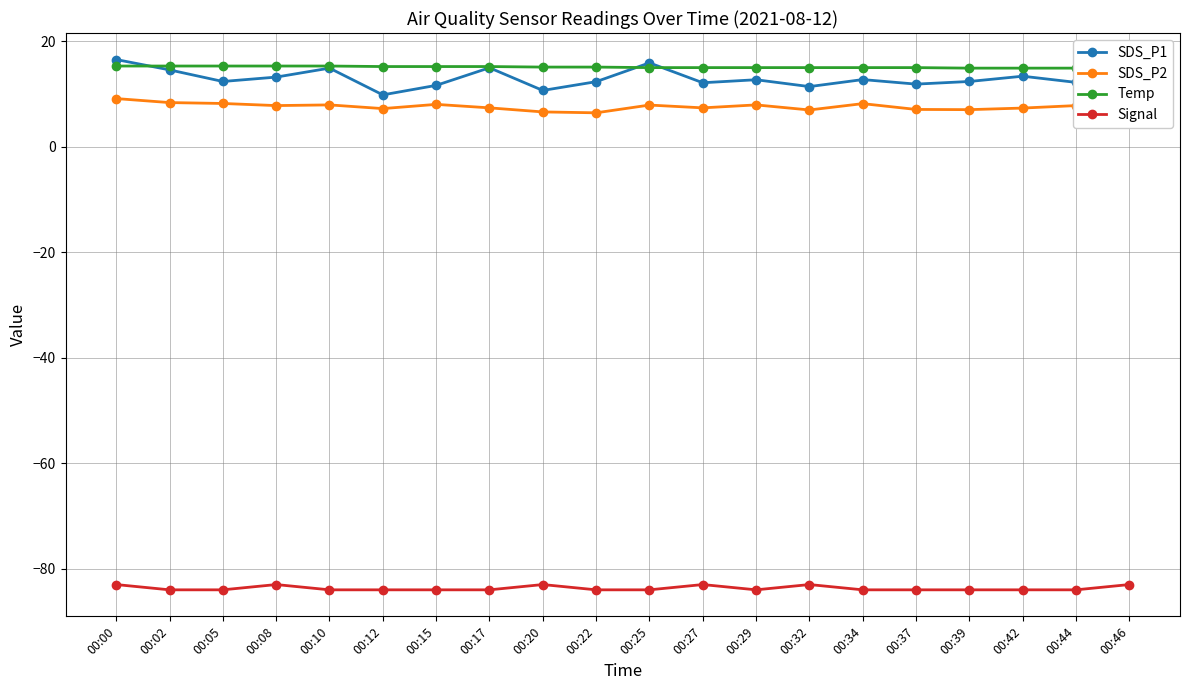

Reading left to right, what are all the values shown in this chart?

SDS_P1: 16.5	14.6	12.4	13.2	14.9	9.8	11.6	15.0	10.7	12.3	15.9	12.1	12.7	11.4	12.7	11.9	12.4	13.4	12.2	13.0
SDS_P2: 9.1	8.4	8.2	7.8	7.9	7.2	8.0	7.4	6.6	6.4	7.9	7.4	7.9	7.0	8.2	7.1	7.0	7.3	7.8	7.2
Temp: 15.3	15.3	15.3	15.3	15.3	15.2	15.2	15.2	15.1	15.1	15.0	15.0	15.0	15.0	15.0	15.0	14.9	14.9	14.9	14.8
Signal: -83.0	-84.0	-84.0	-83.0	-84.0	-84.0	-84.0	-84.0	-83.0	-84.0	-84.0	-83.0	-84.0	-83.0	-84.0	-84.0	-84.0	-84.0	-84.0	-83.0